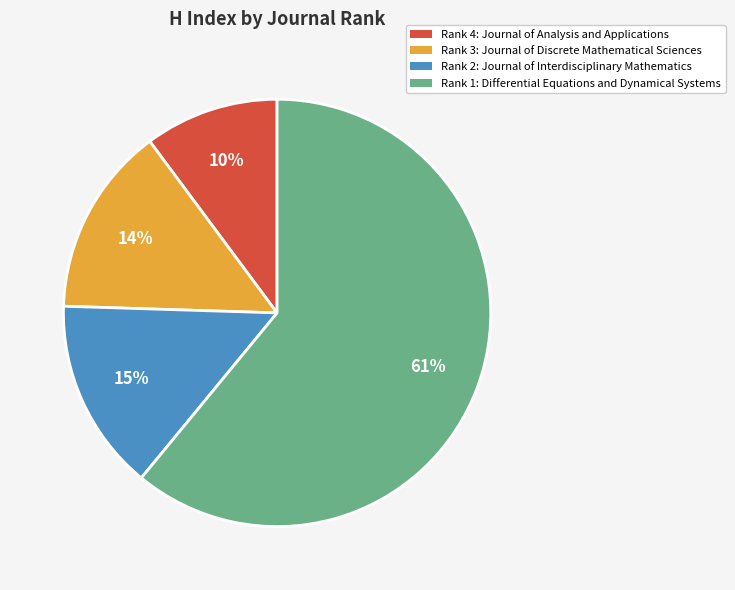

Count the number of slices in the pie.

4